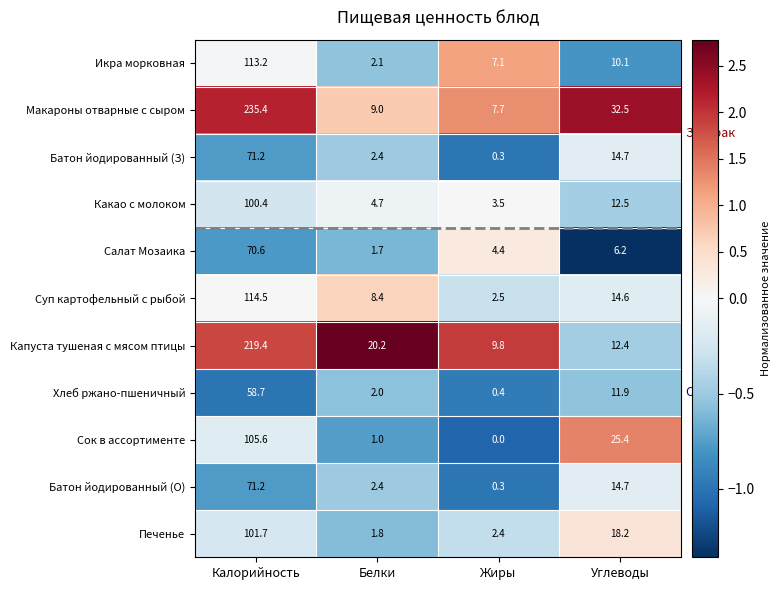

Read the Сок в ассортименте value at Калорийность.

105.6